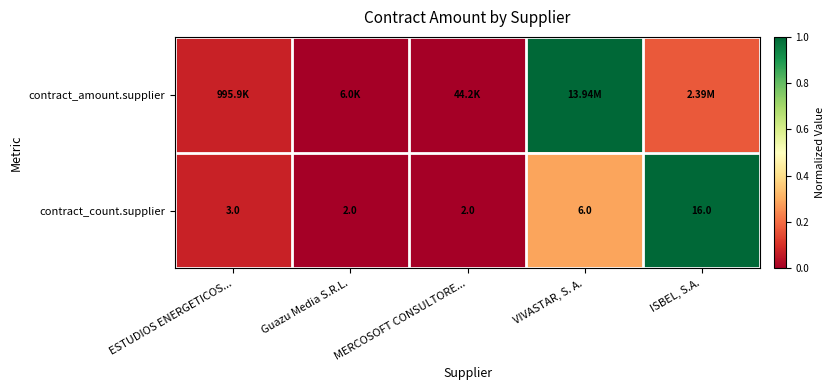

How many distinct data groups are displayed?

2